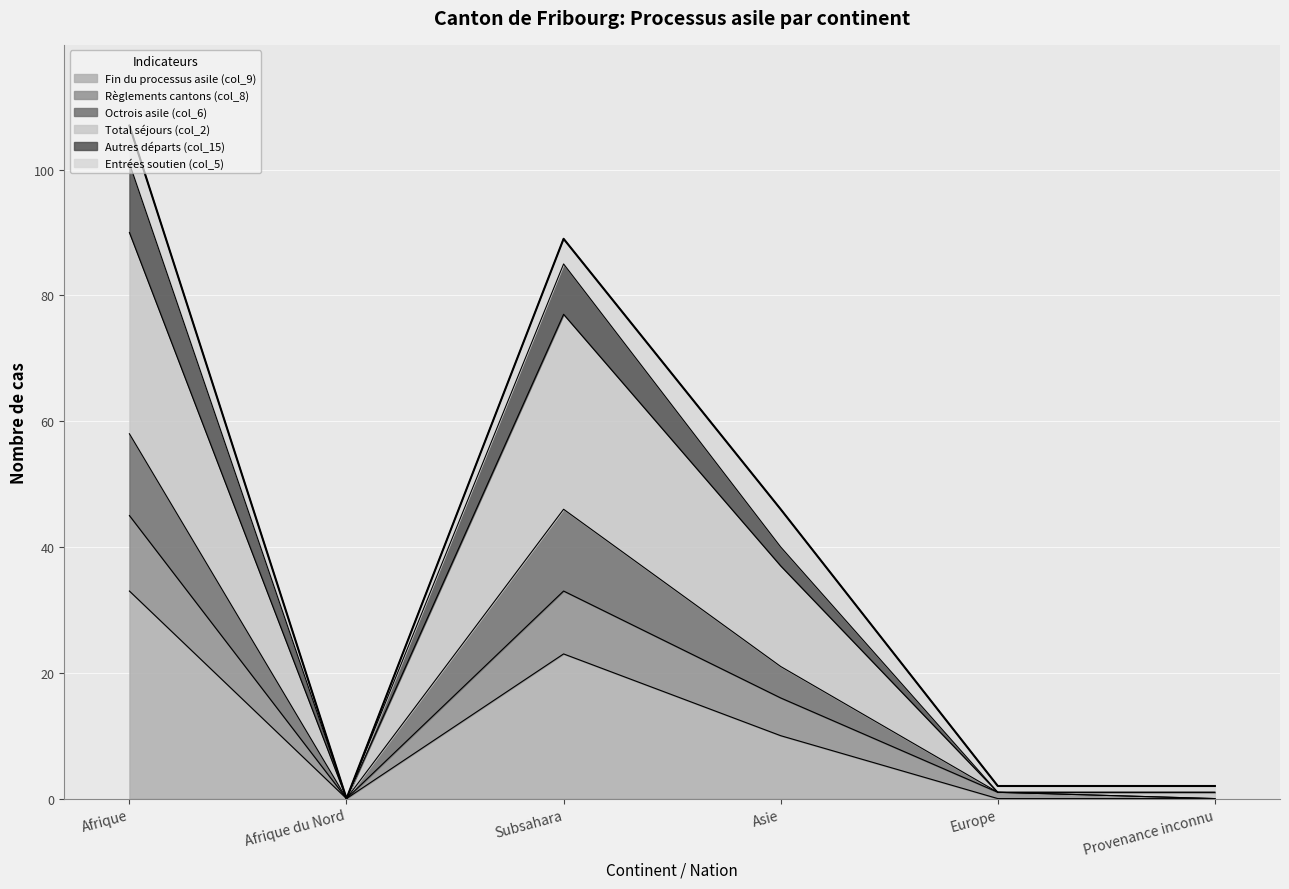

How many lines are shown in the chart?

6